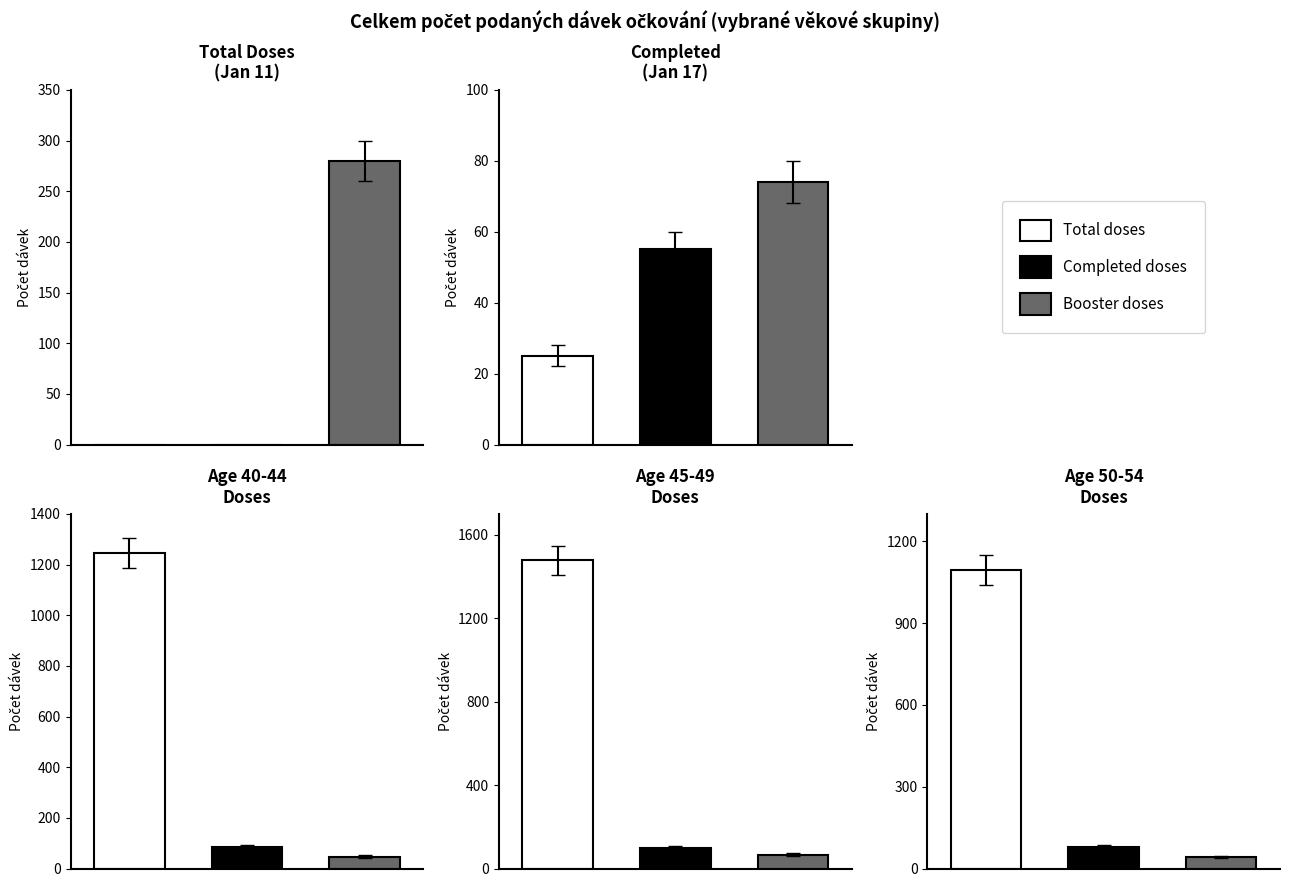

Are the bars grouped side by side (vs. stacked)?

Yes